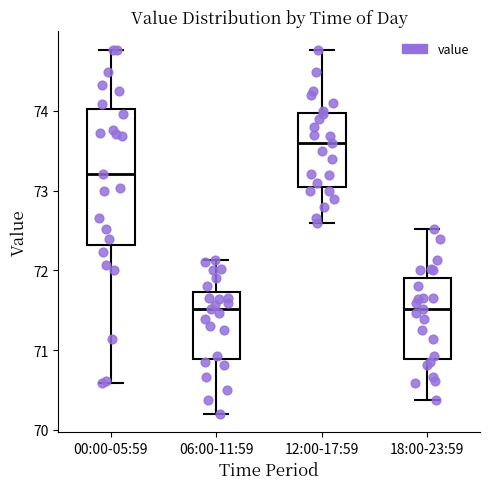

Reading left to right, transcribe this box plot: for each box, give where its median line is, the range the box spans, and where its two whiskers end, as read against the y-axis. The values are not printed on the chart, so give them approximately, as read against the axis.

00:00-05:59: median 73.2, box 72.3 to 74.0, whiskers 70.6 to 74.8
06:00-11:59: median 71.5, box 70.9 to 71.7, whiskers 70.2 to 72.1
12:00-17:59: median 73.6, box 73.1 to 74.0, whiskers 72.6 to 74.8
18:00-23:59: median 71.5, box 70.9 to 71.9, whiskers 70.4 to 72.5